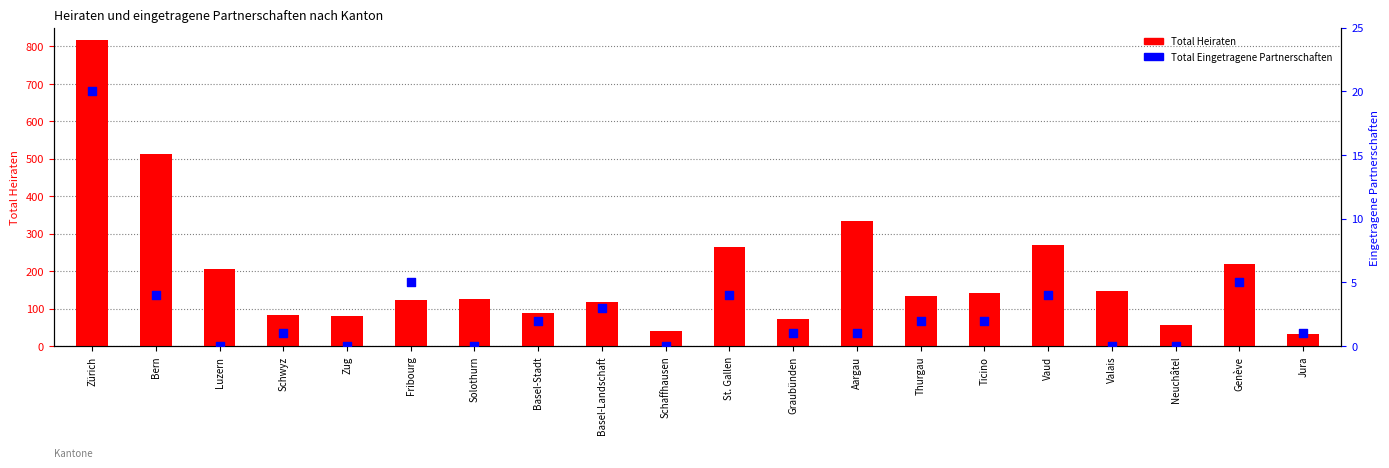

What are all the series names shown in the legend?

Total Heiraten, Total Eingetragene Partnerschaften